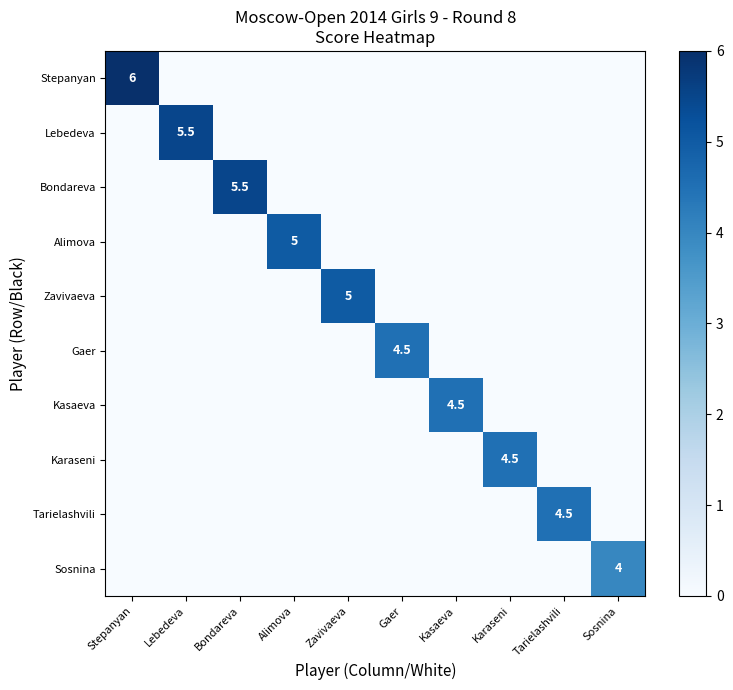

How many categories are shown in the chart?

10